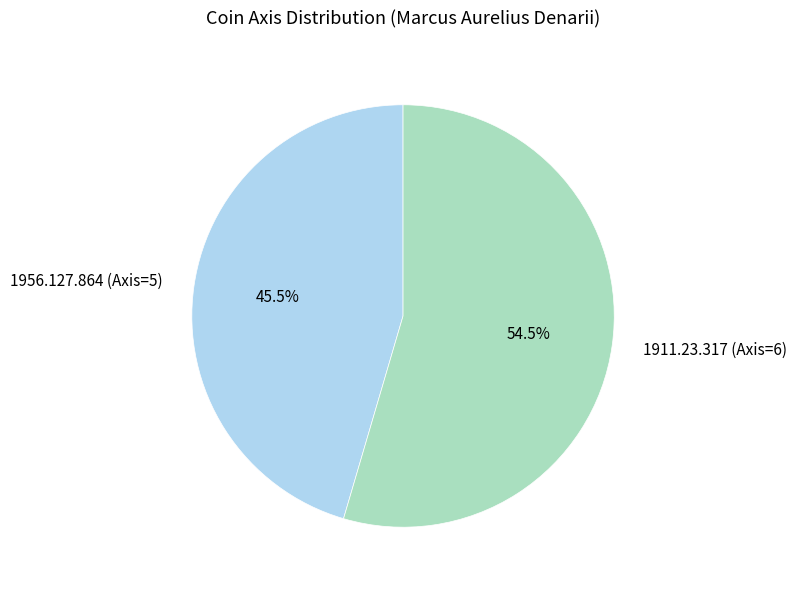

Rank the categories by value from lowest to highest.

1956.127.864 (Axis=5), 1911.23.317 (Axis=6)